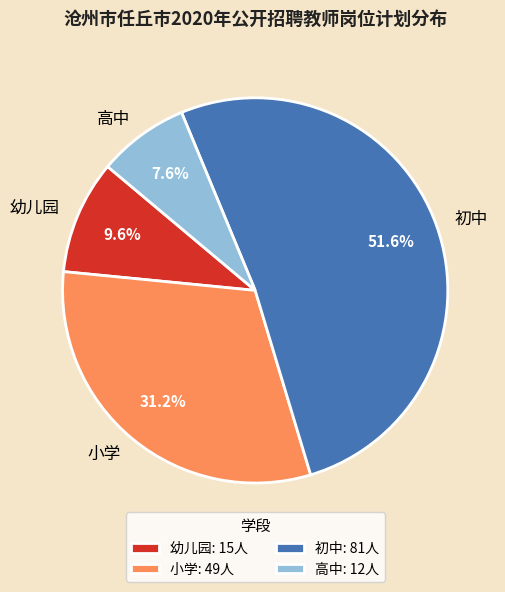

Which category has the biggest portion of the pie?

初中: 81人